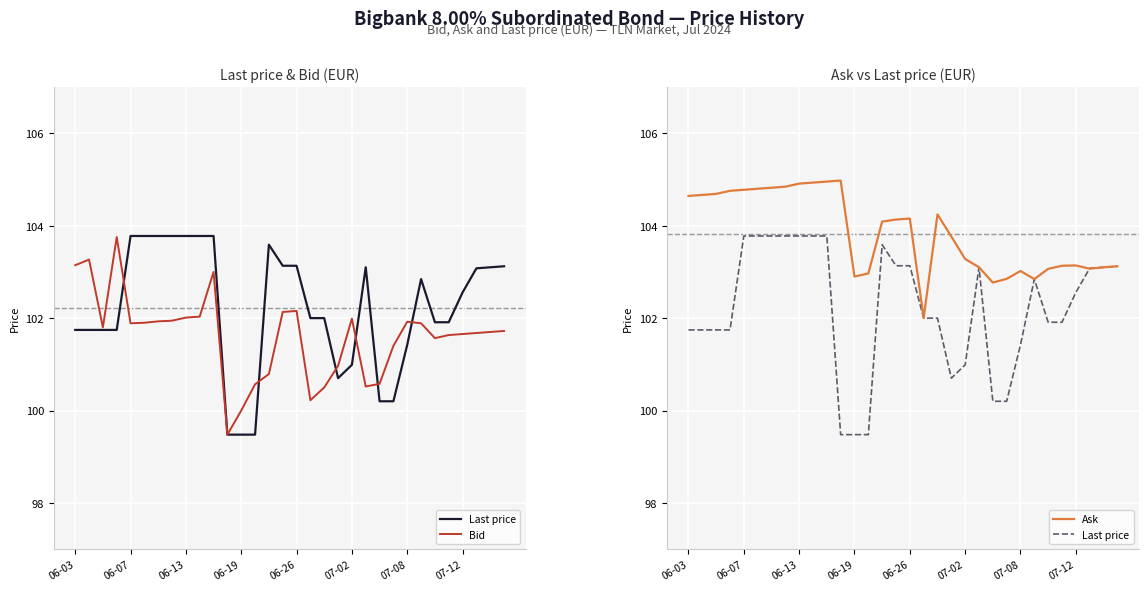

Reading left to right, transcribe all the data shown in this chart.

Last price: 101.7	101.7	101.7	101.7	103.8	103.8	103.8	103.8	103.8	103.8	103.8	99.5	99.5	99.5	103.6	103.1	103.1	102.0	102.0	100.7	101.0	103.1	100.2	100.2	101.4	102.8	101.9	101.9	102.6	103.1	103.1	103.1
Bid: 103.1	103.3	101.8	103.8	101.9	101.9	101.9	101.9	102.0	102.0	103.0	99.5	100.0	100.6	100.8	102.1	102.2	100.2	100.5	101.0	102.0	100.5	100.6	101.4	101.9	101.9	101.6	101.6	101.7	101.7	101.7	101.7
Ask: 104.6	104.7	104.7	104.8	104.8	104.8	104.8	104.8	104.9	104.9	105.0	105.0	102.9	103.0	104.1	104.1	104.2	102.0	104.2	103.8	103.3	103.1	102.8	102.8	103.0	102.8	103.1	103.1	103.1	103.1	103.1	103.1